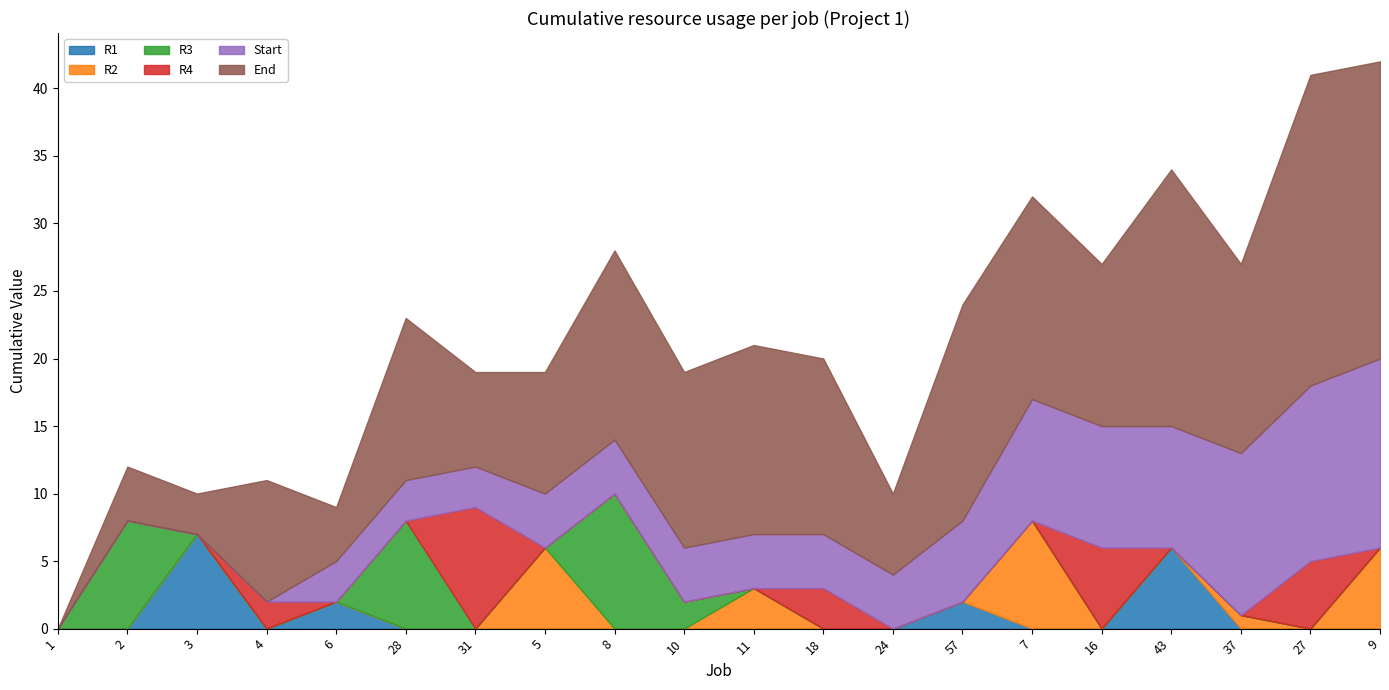

Reading left to right, list all the values displayed in this chart.

R1: 1=0	2=0	3=7	4=0	6=2	28=0	31=0	5=0	8=0	10=0	11=0	18=0	24=0	57=2	7=0	16=0	43=6	37=0	27=0	9=0
R2: 1=0	2=0	3=0	4=0	6=0	28=0	31=0	5=6	8=0	10=0	11=3	18=0	24=0	57=0	7=8	16=0	43=0	37=1	27=0	9=6
R3: 1=0	2=8	3=0	4=0	6=0	28=8	31=0	5=0	8=10	10=2	11=0	18=0	24=0	57=0	7=0	16=0	43=0	37=0	27=0	9=0
R4: 1=0	2=0	3=0	4=2	6=0	28=0	31=9	5=0	8=0	10=0	11=0	18=3	24=0	57=0	7=0	16=6	43=0	37=0	27=5	9=0
Start: 1=0	2=0	3=0	4=0	6=3	28=3	31=3	5=4	8=4	10=4	11=4	18=4	24=4	57=6	7=9	16=9	43=9	37=12	27=13	9=14
End: 1=0	2=4	3=3	4=9	6=4	28=12	31=7	5=9	8=14	10=13	11=14	18=13	24=6	57=16	7=15	16=12	43=19	37=14	27=23	9=22